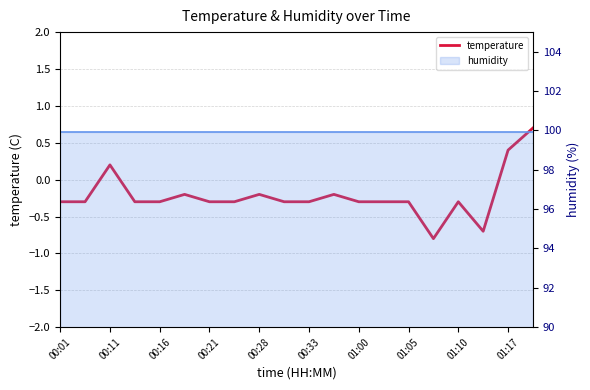

How many categories are shown in the chart?

20